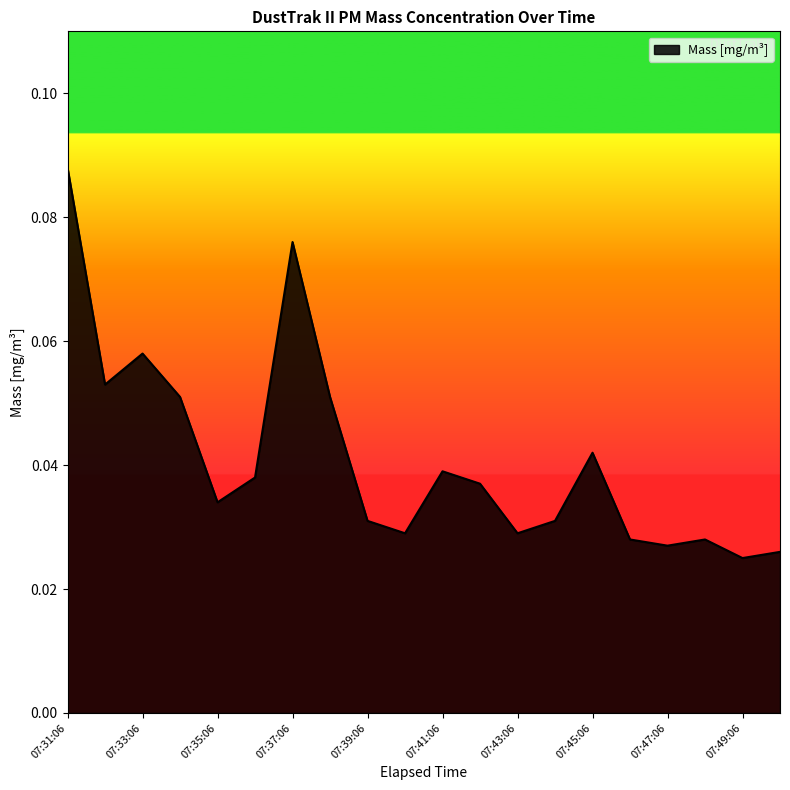

Reading left to right, list all the values displayed in this chart.

07:31:06=0.1	07:32:06=0.1	07:33:06=0.1	07:34:06=0.1	07:35:06=0.0	07:36:06=0.0	07:37:06=0.1	07:38:06=0.1	07:39:06=0.0	07:40:06=0.0	07:41:06=0.0	07:42:06=0.0	07:43:06=0.0	07:44:06=0.0	07:45:06=0.0	07:46:06=0.0	07:47:06=0.0	07:48:06=0.0	07:49:06=0.0	07:50:06=0.0